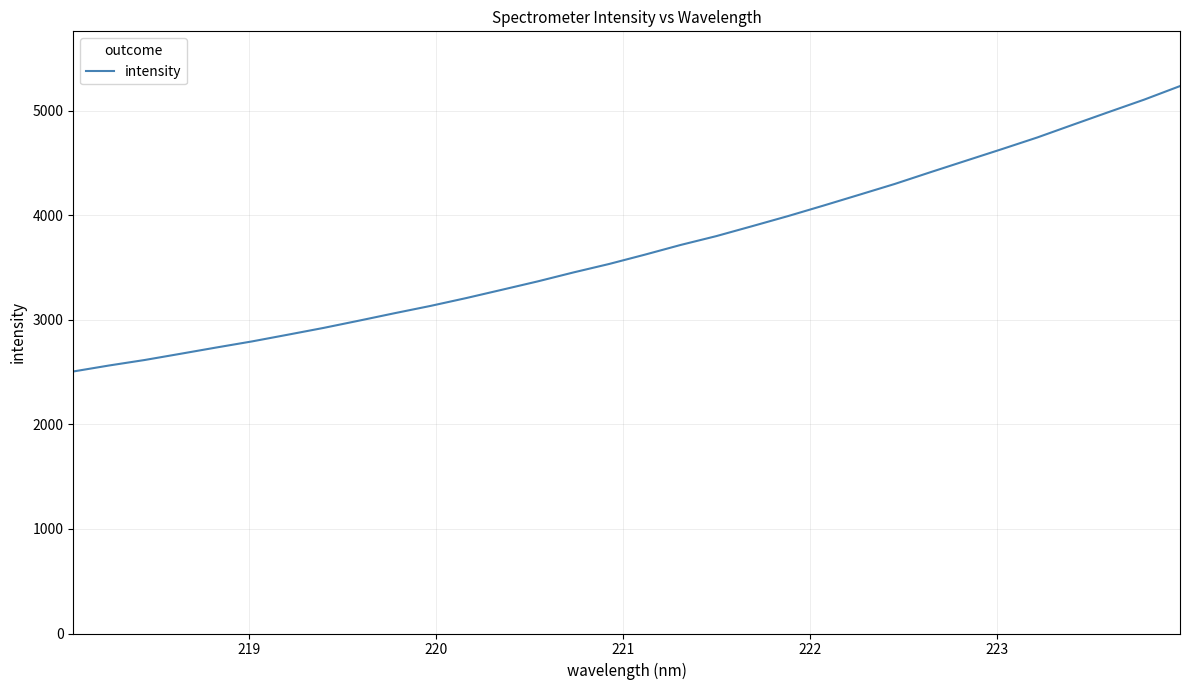

Does the chart display data point markers on the line(s)?

No